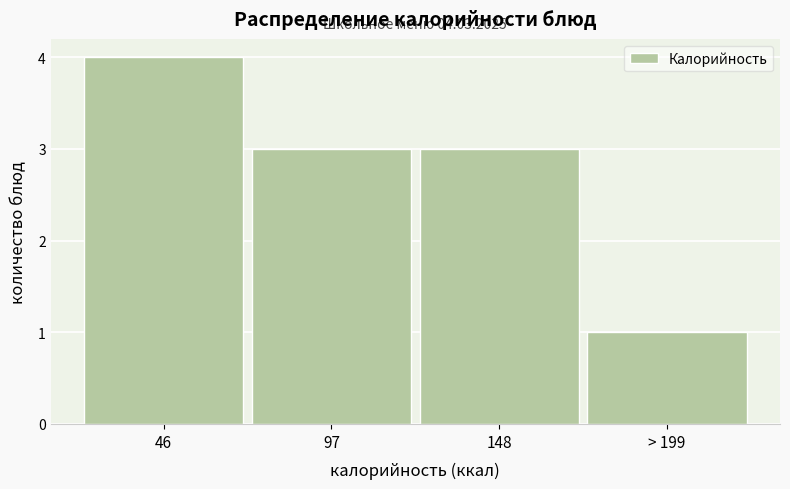

Reading left to right, extract all data points from this chart.

4	3	3	1